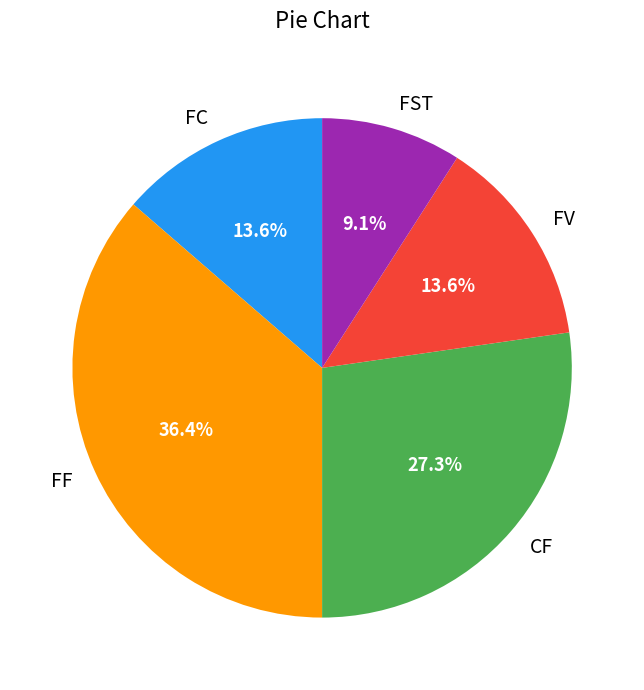

To the nearest percent, what percentage of the pie is CF?

27%